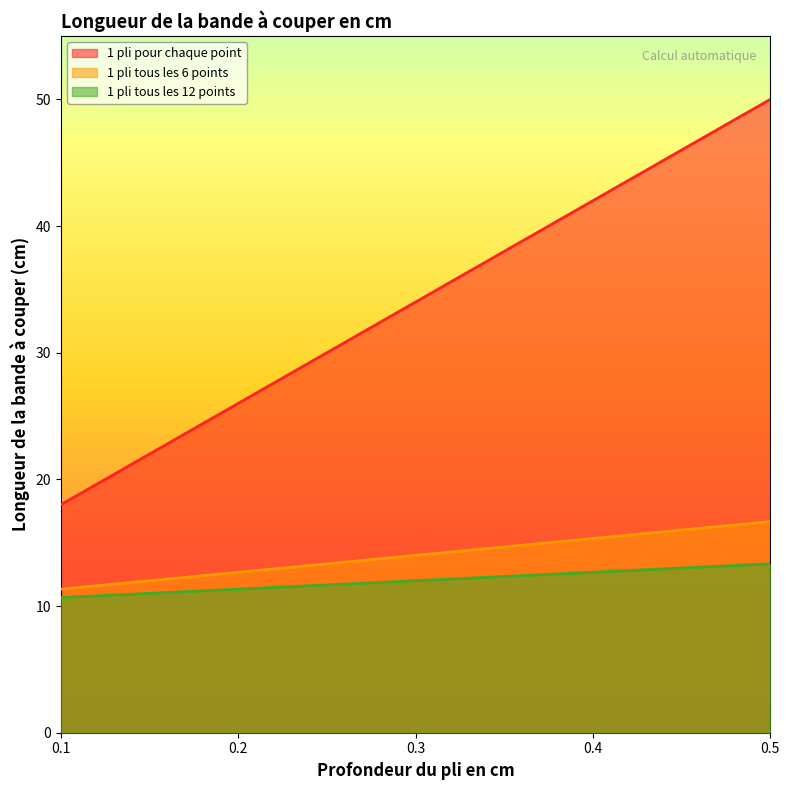

Which category has the lowest value across all series?

0.1